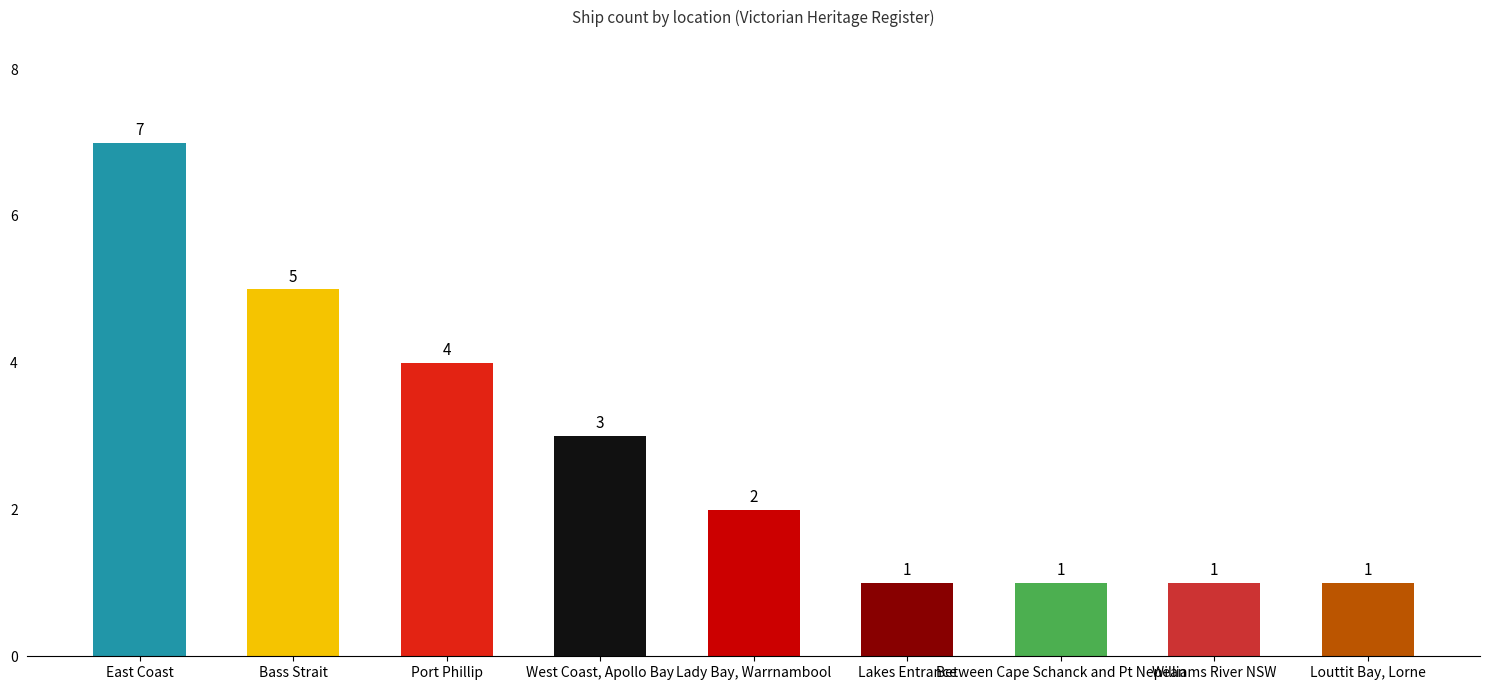

Which category has the highest value across all series?

East Coast